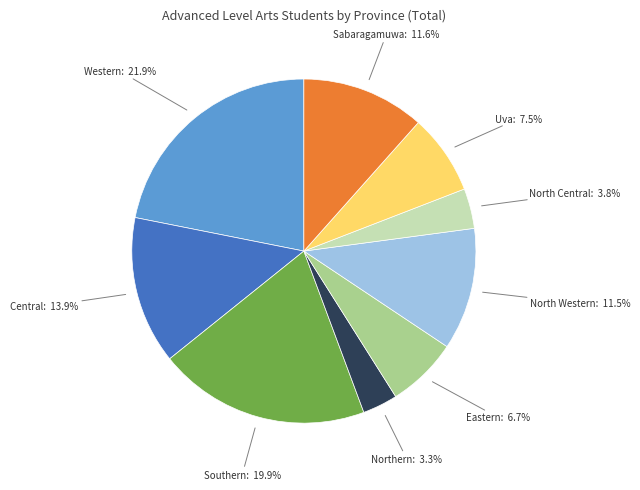

Does any single category account for the majority?

No